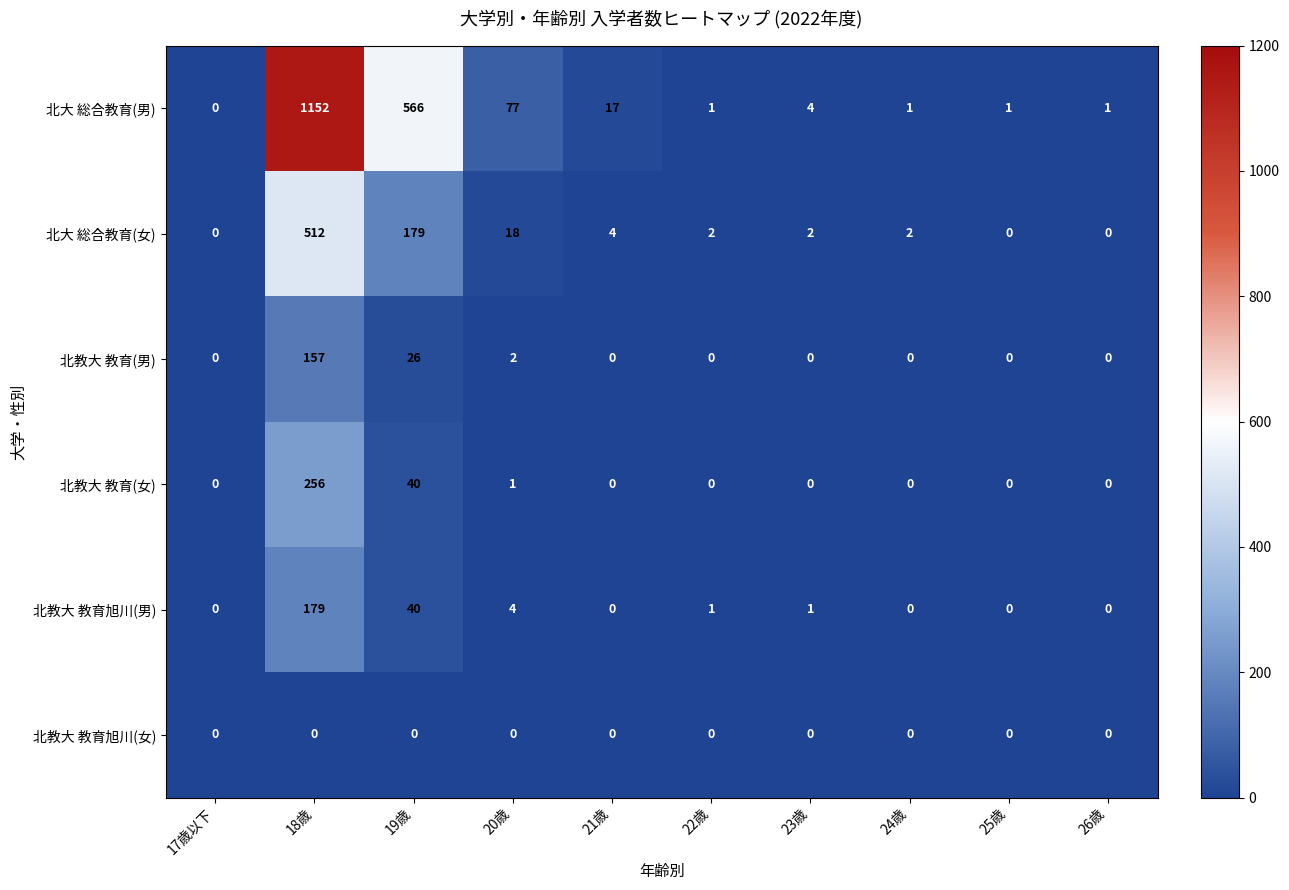

How many distinct data groups are displayed?

6